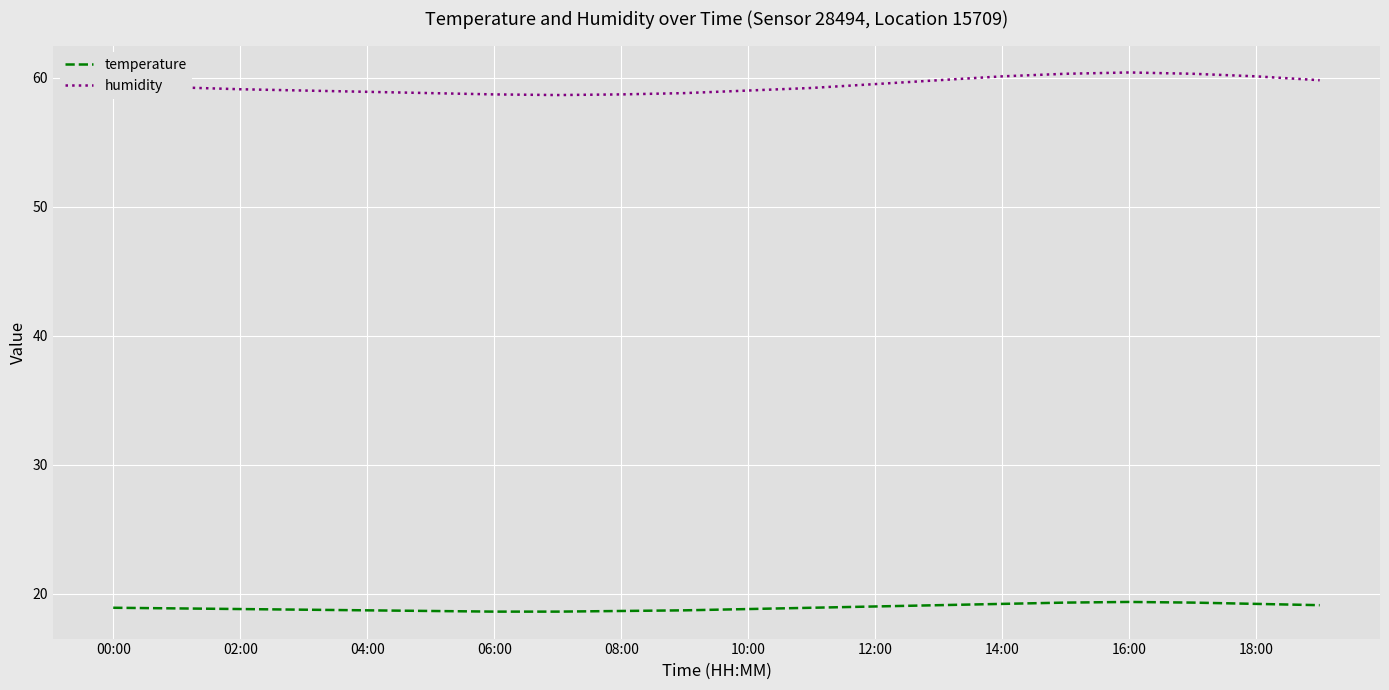

What is the minimum value for temperature?

18.6